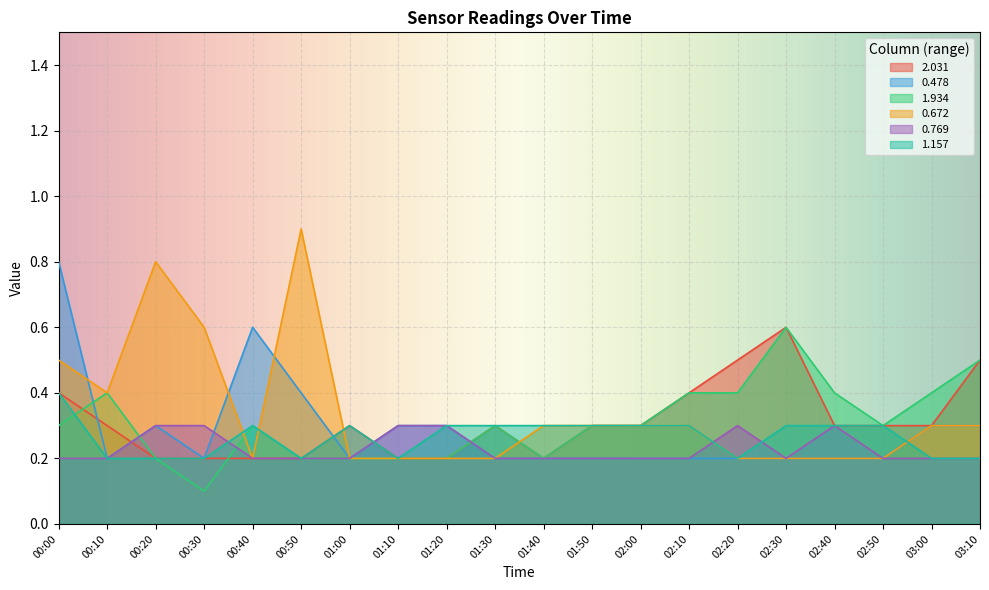

What are all the series names shown in the legend?

2.031, 0.478, 1.934, 0.672, 0.769, 1.157